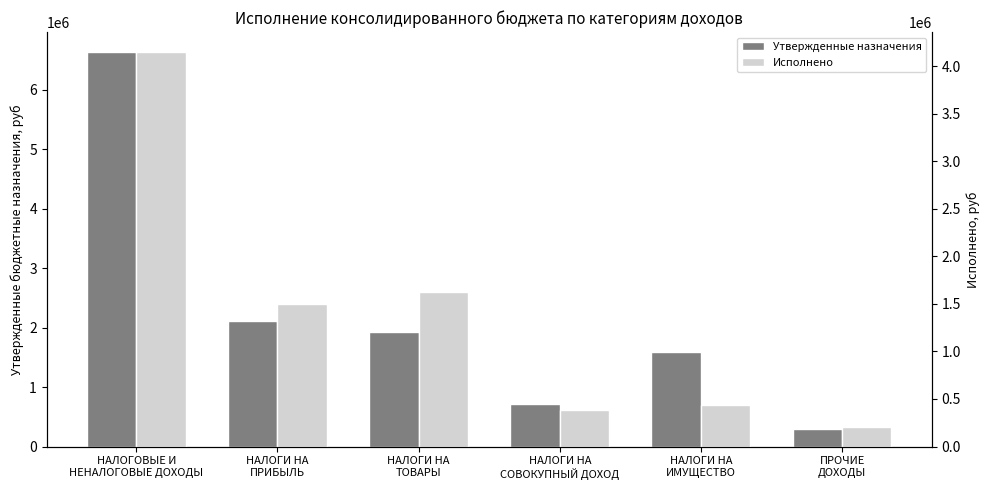

List the series in order of their peak value, lowest first.

Исполнено, Утвержденные назначения